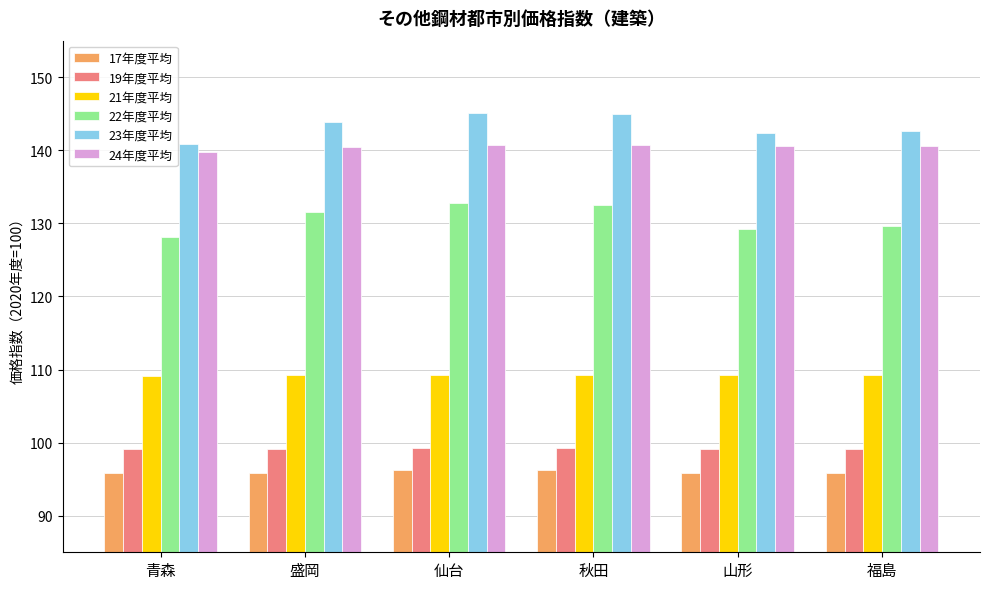

What is the difference between the 24年度平均 values at 青森 and 秋田?

0.9